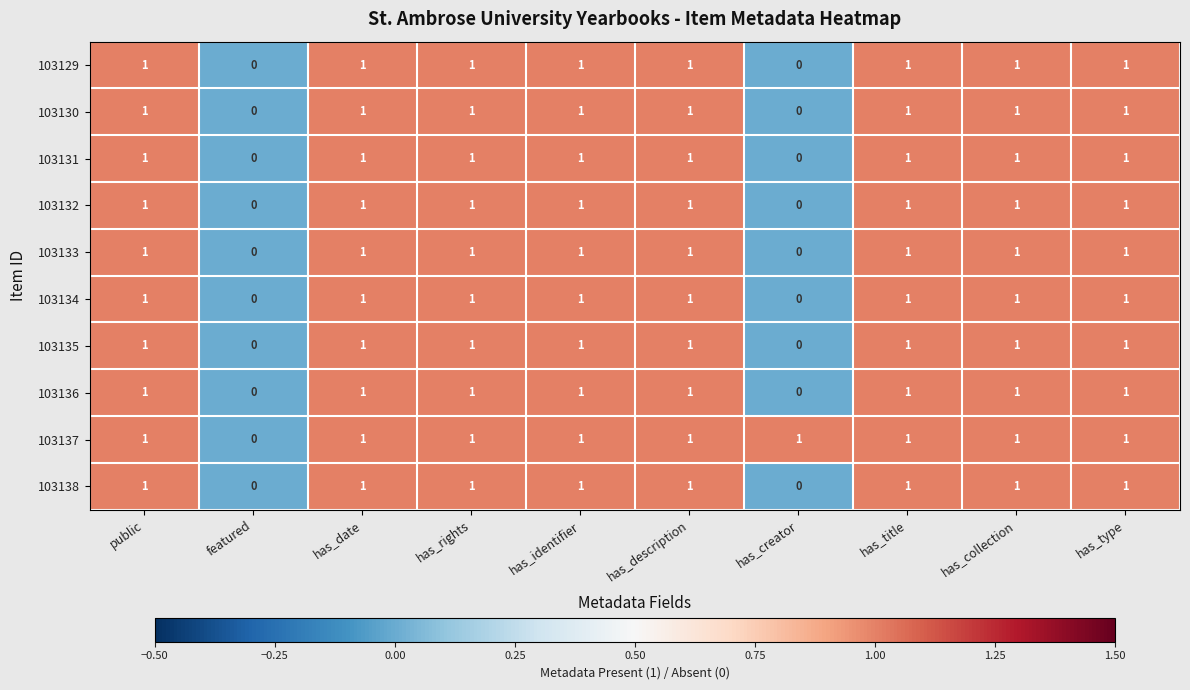

What is the sum of all 103136 values?

8